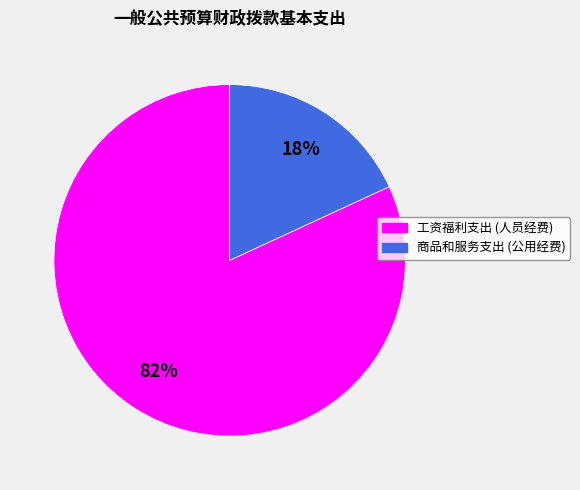

Rank the categories by value from highest to lowest.

工资福利支出, 商品和服务支出